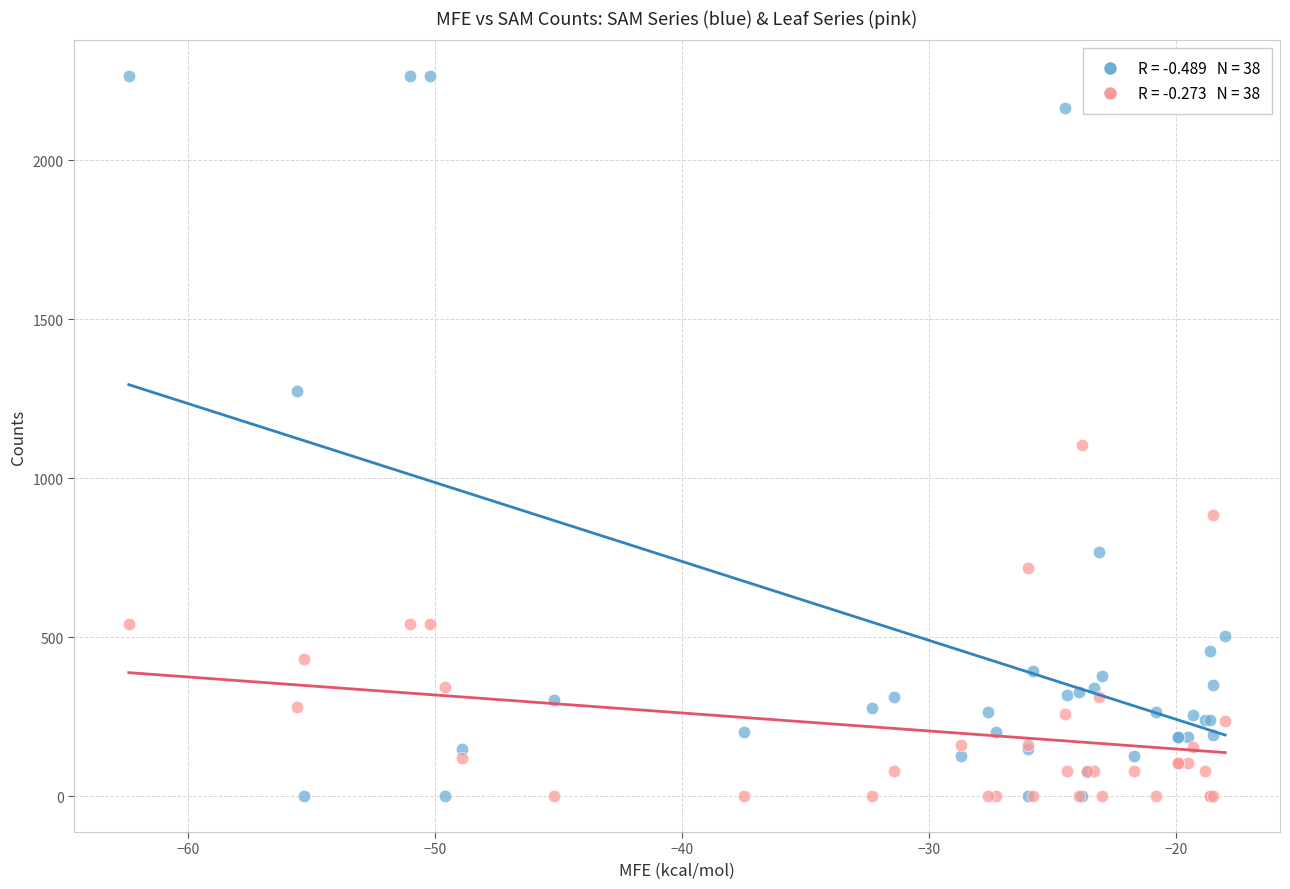

Across all series, what Y value is closest to 1131?

1102.7